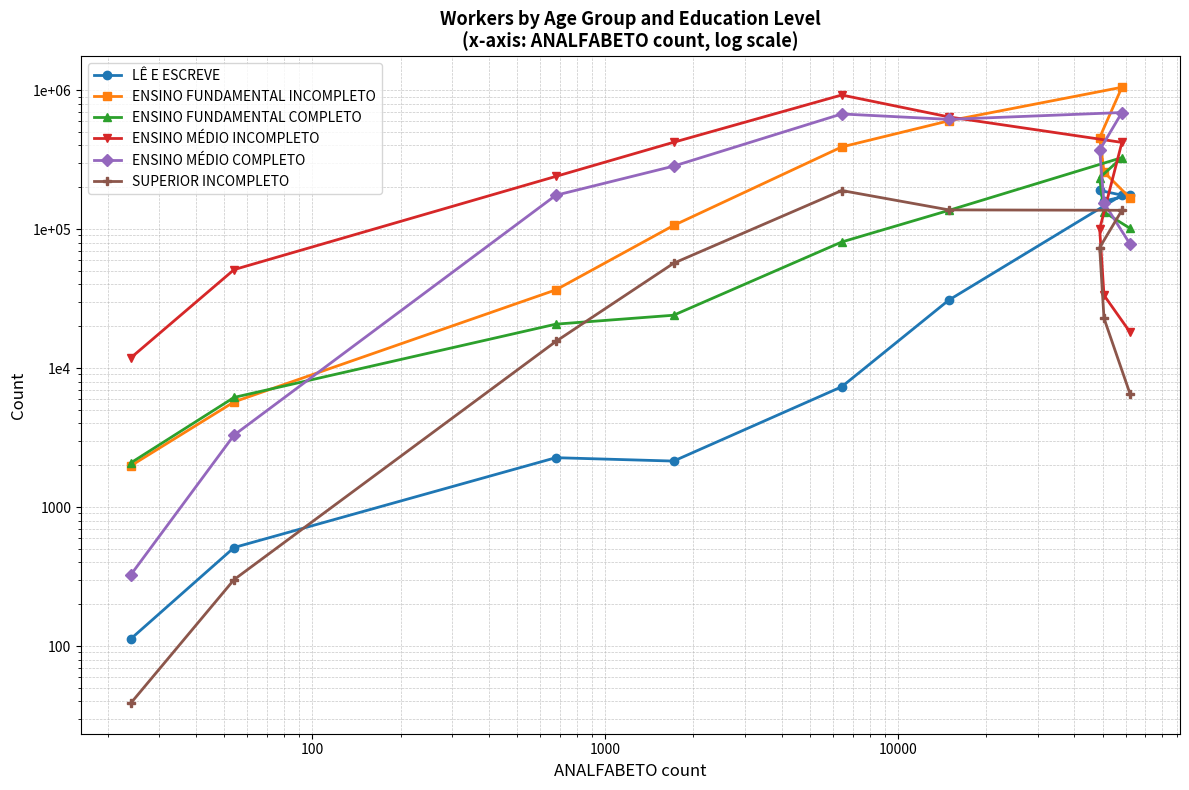

What are all the series names shown in the legend?

LÊ E ESCREVE, ENSINO FUNDAMENTAL INCOMPLETO, ENSINO FUNDAMENTAL COMPLETO, ENSINO MÉDIO INCOMPLETO, ENSINO MÉDIO COMPLETO, SUPERIOR INCOMPLETO